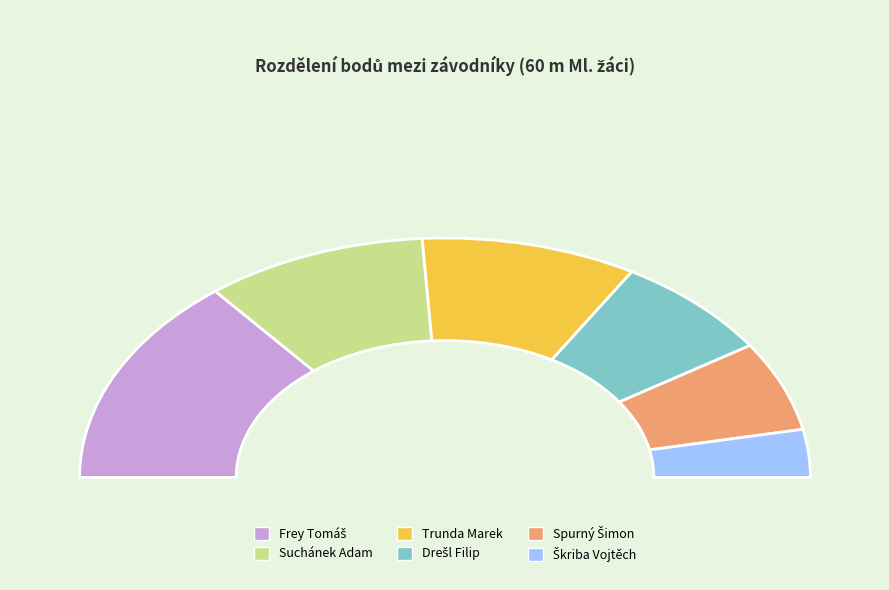

Is it true that Drešl Filip is 29% of the pie?

False